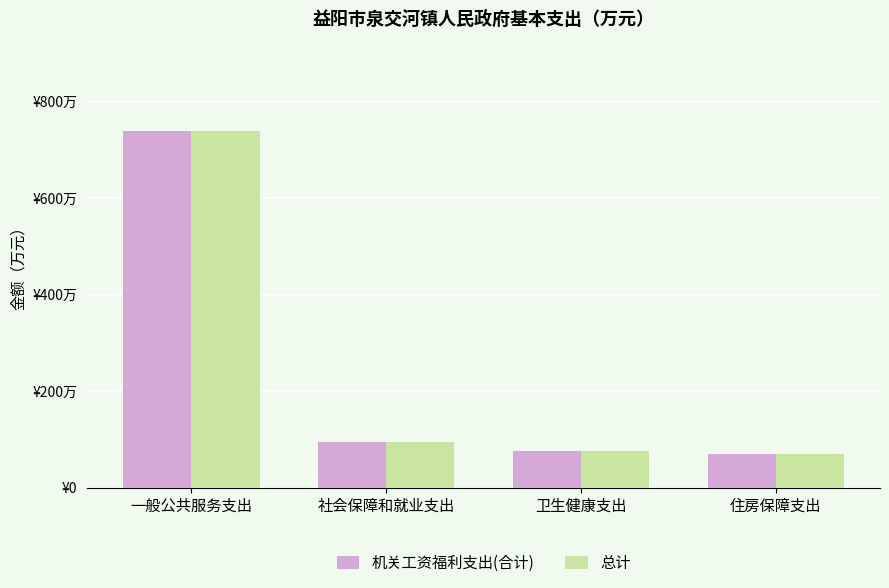

List the series in order of their peak value, highest first.

机关工资福利支出(合计), 总计